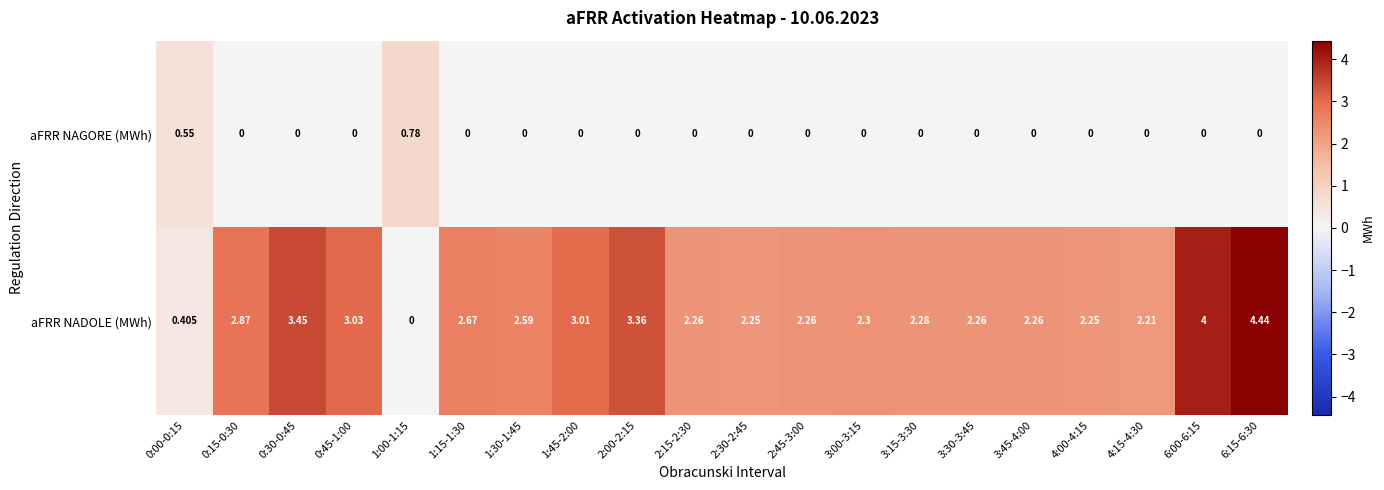

How many data points does each series have?

20